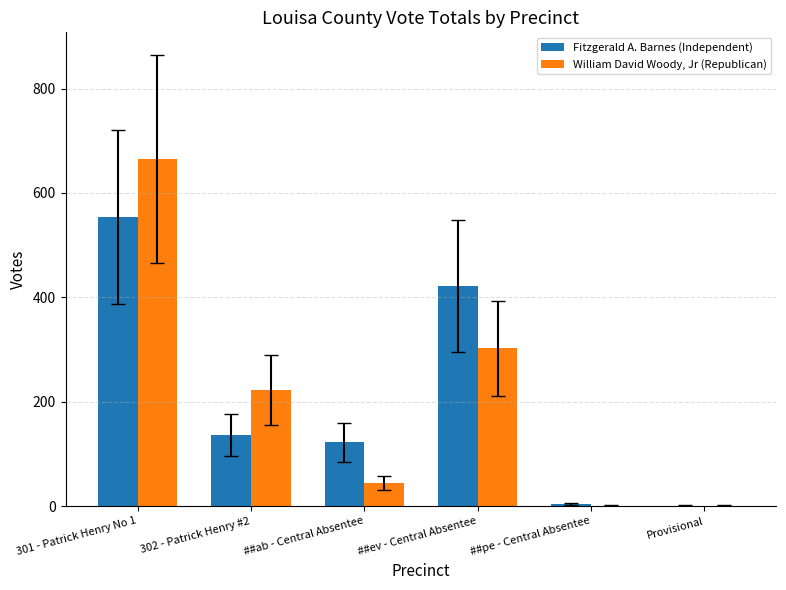

The value of Fitzgerald A. Barnes (Independent) at 302 - Patrick Henry #2 is 199. True or false?

False